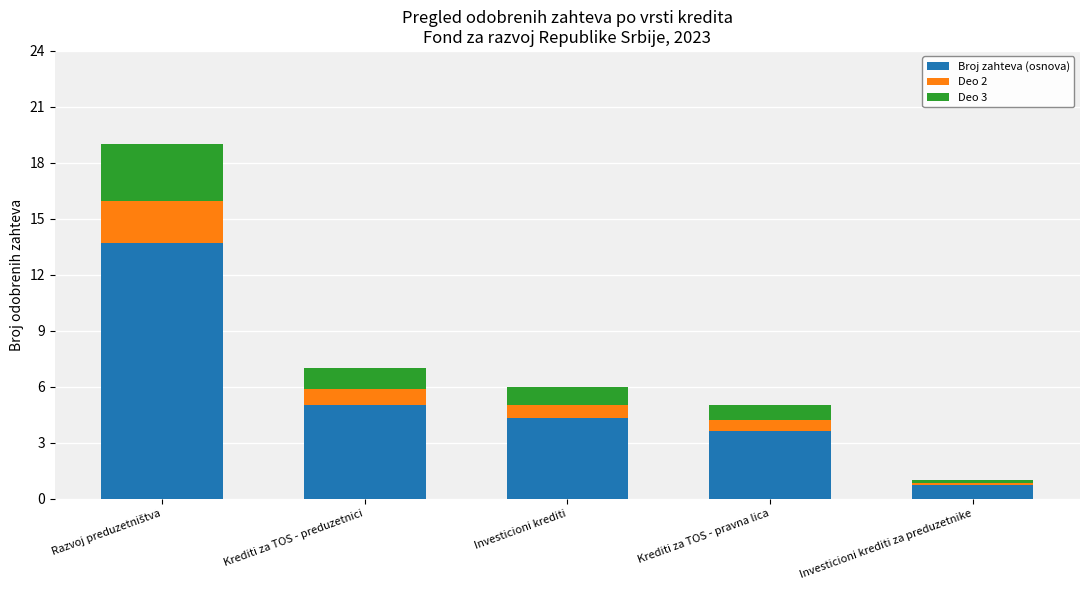

What is the total value across all series at Krediti za TOS - preduzetnici?

7.0